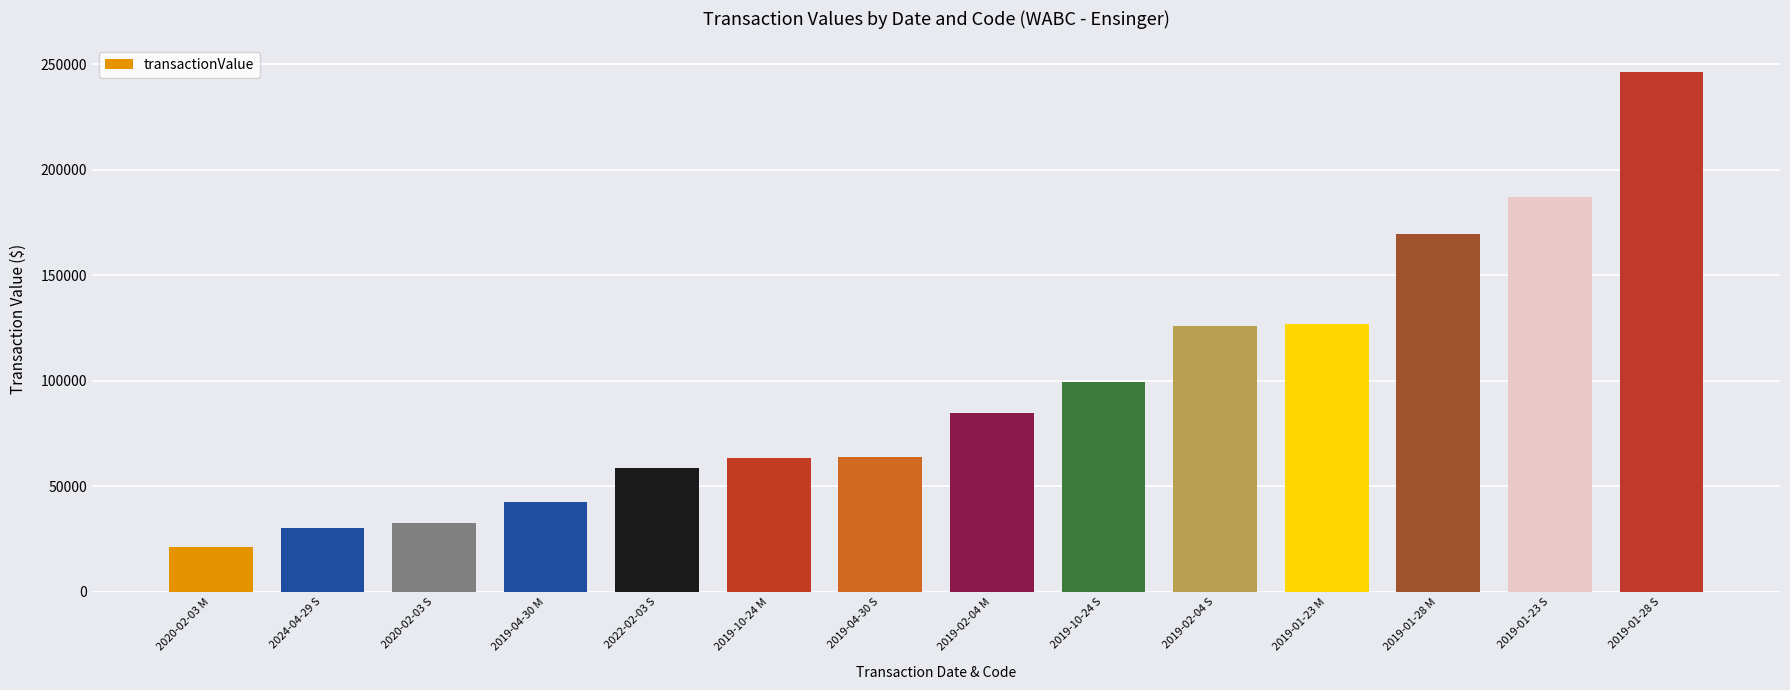

What is the label of the 11th bar from the left?

2019-01-23 M